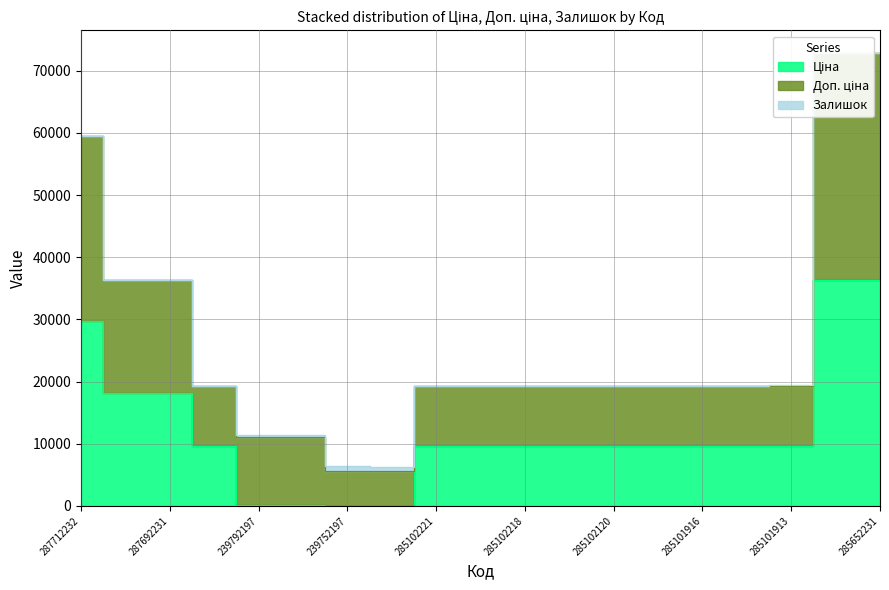

Which category has the highest value in the Доп. ціна series?

285652231